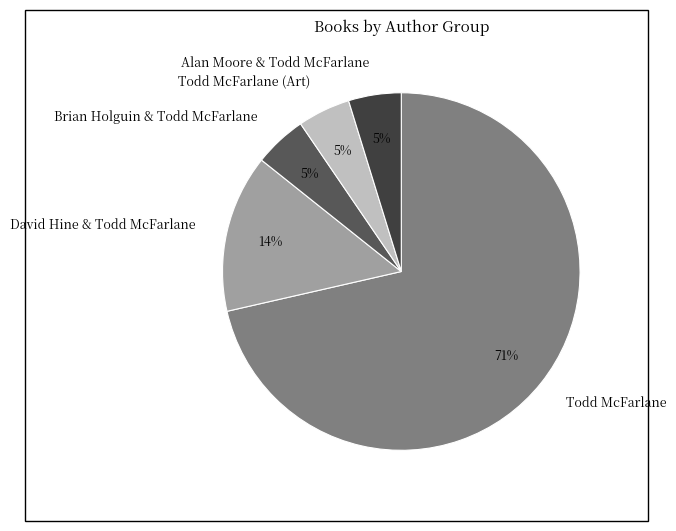

Do Brian Holguin & Todd McFarlane and Alan Moore & Todd McFarlane together represent more than half of the pie?

No